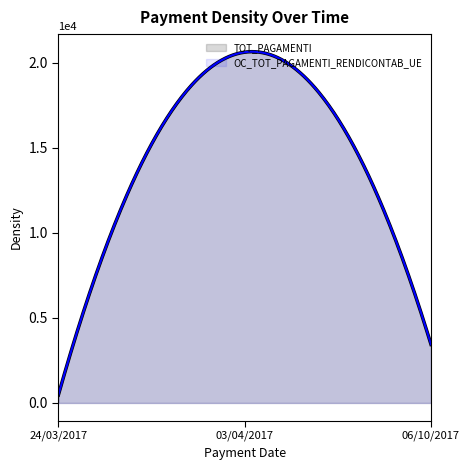

Does the chart have visible grid lines?

No